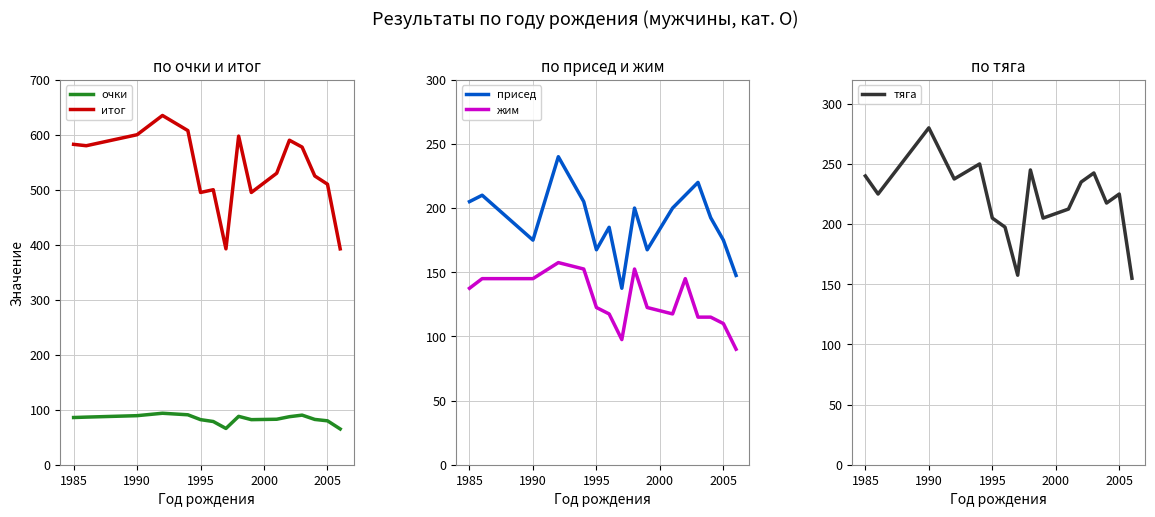

True or false: итог has a value of 600.0 at 1990.

True